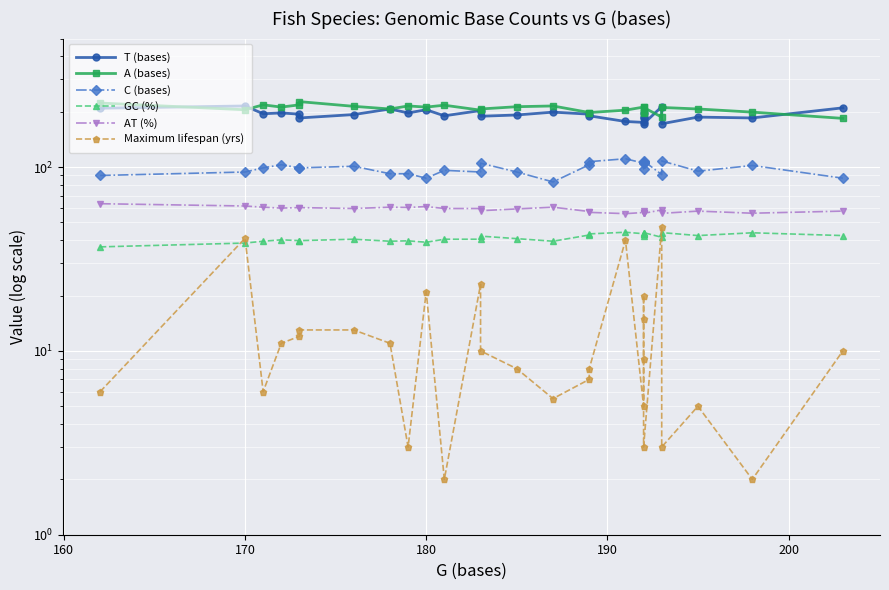

What is the value of the AT (%) point at the 7th from the left?

59.5